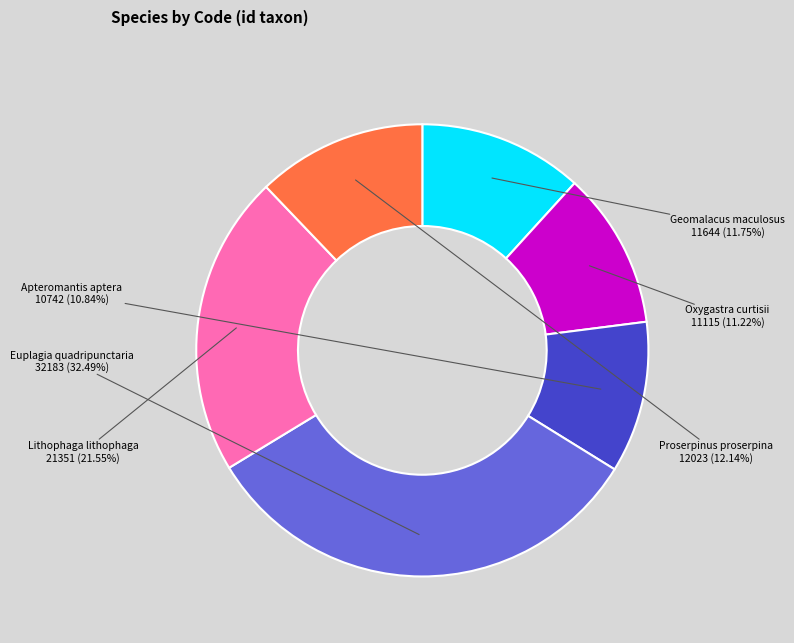

Count the number of slices in the pie.

6